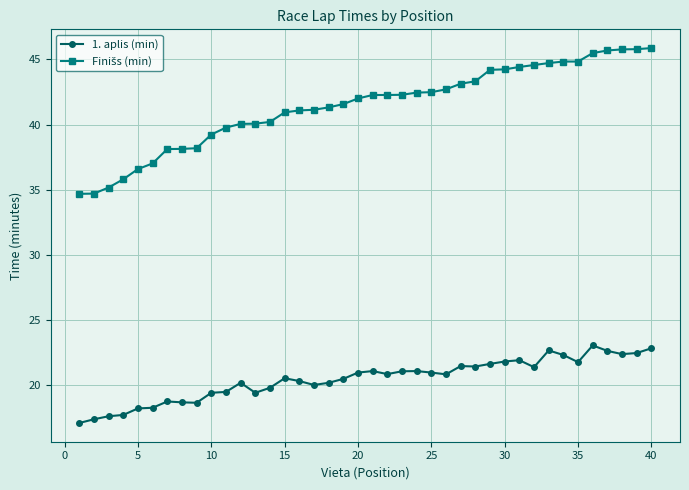

What is the sum of all 1. aplis (min) values?

818.8